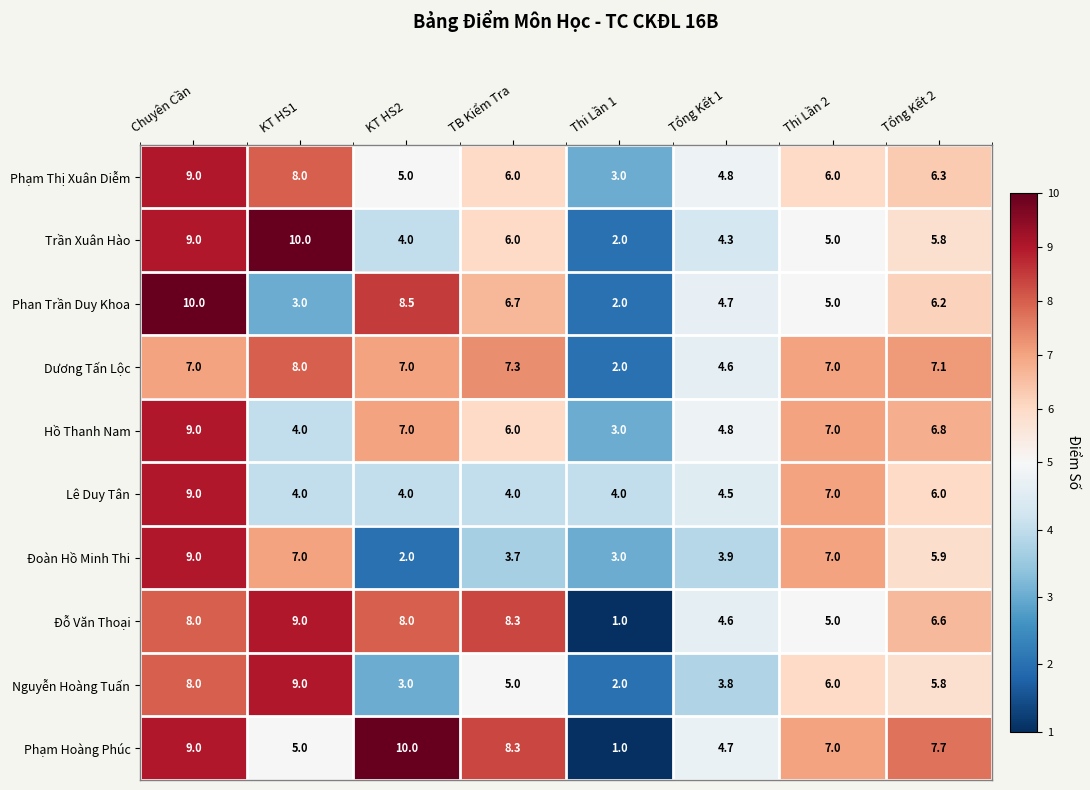

What is the approximate value of Trần Xuân Hào at Thi Lần 1?

2.0